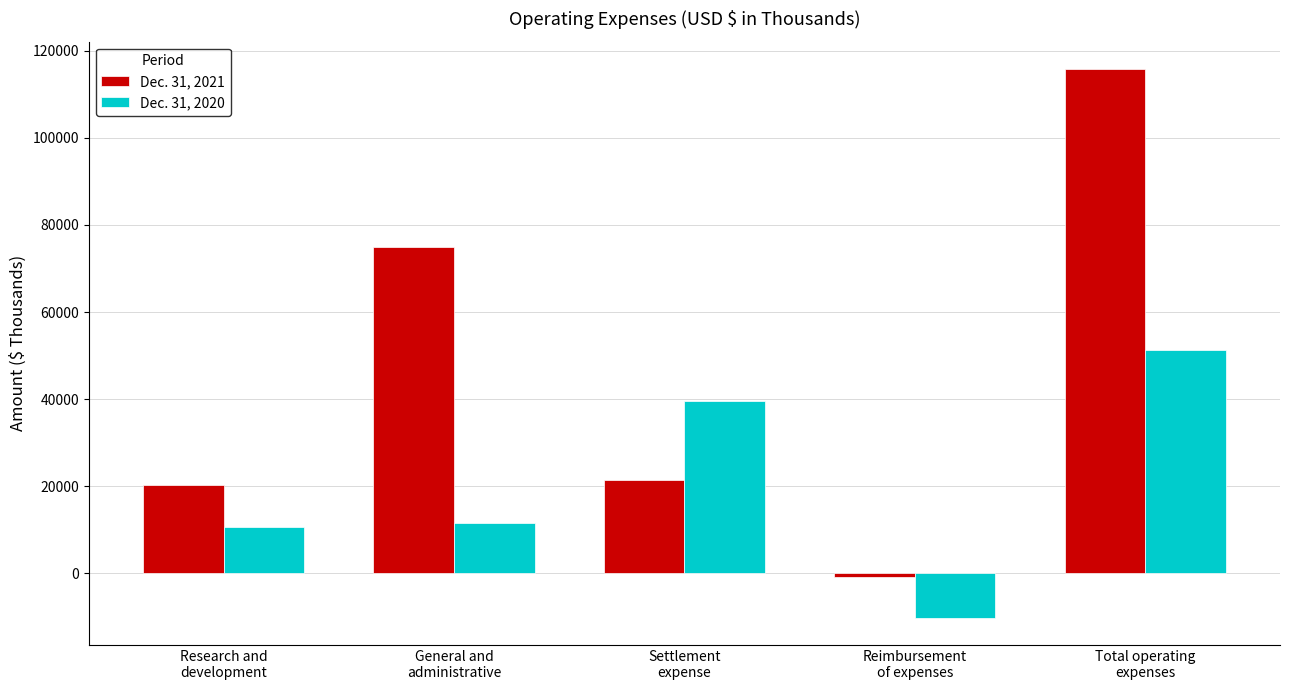

What is the average value of the Dec. 31, 2020 series?

20555